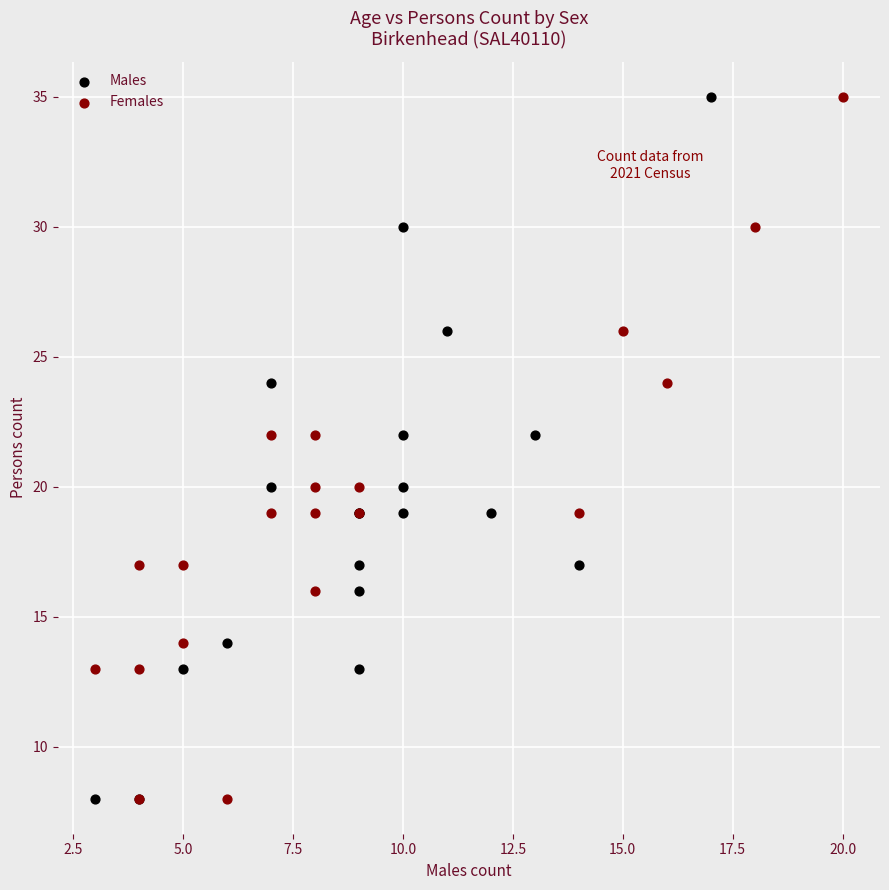

What are all the series names shown in the legend?

Males, Females